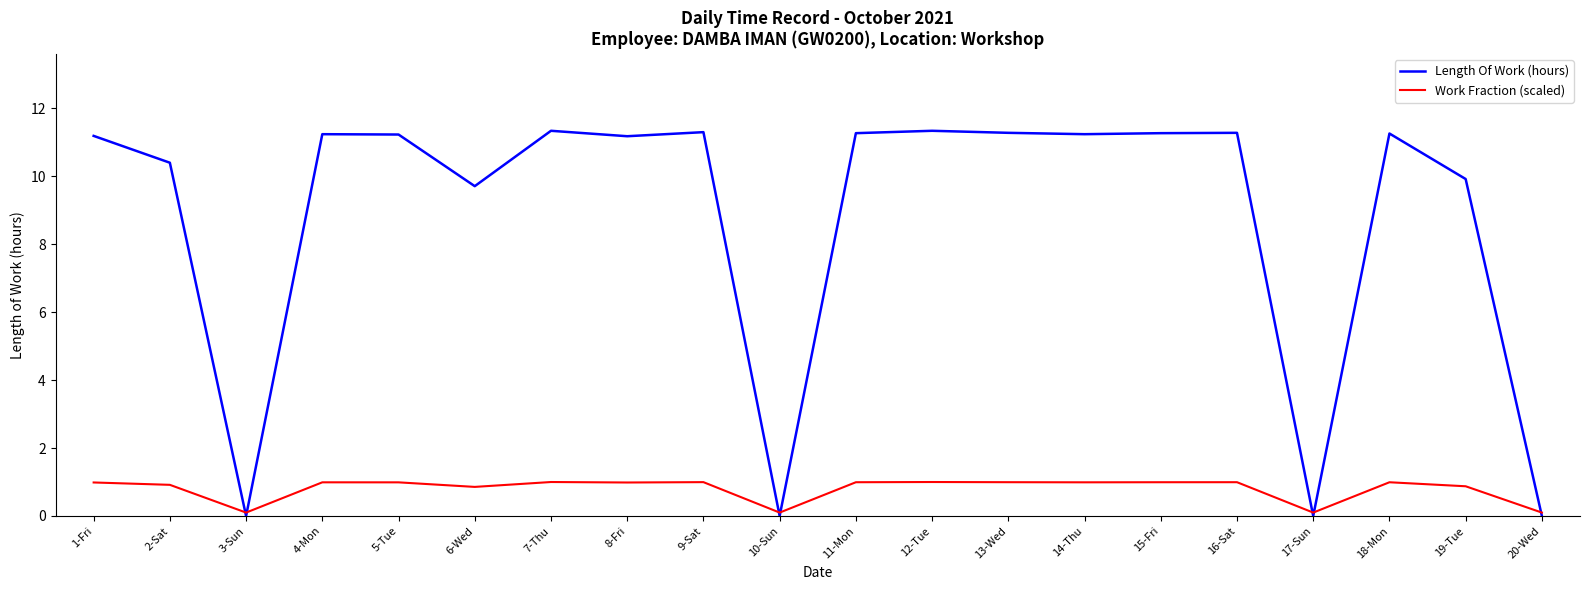

The Work Fraction (scaled) series shows 1.0 at 13-Wed. True or false?

True